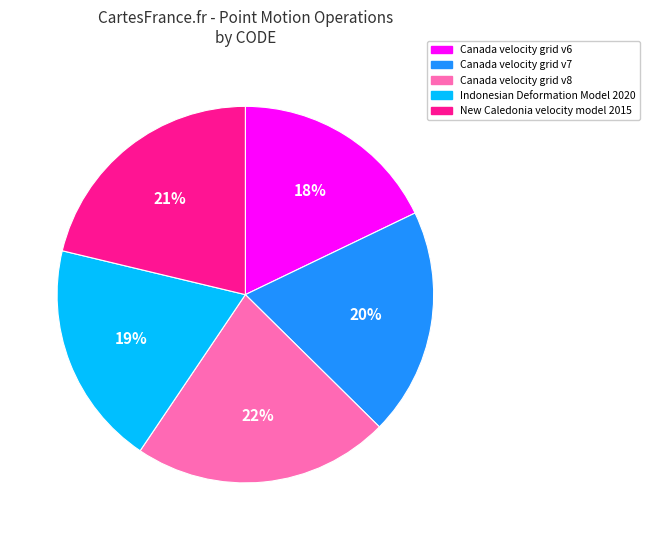

Does any single category account for the majority?

No